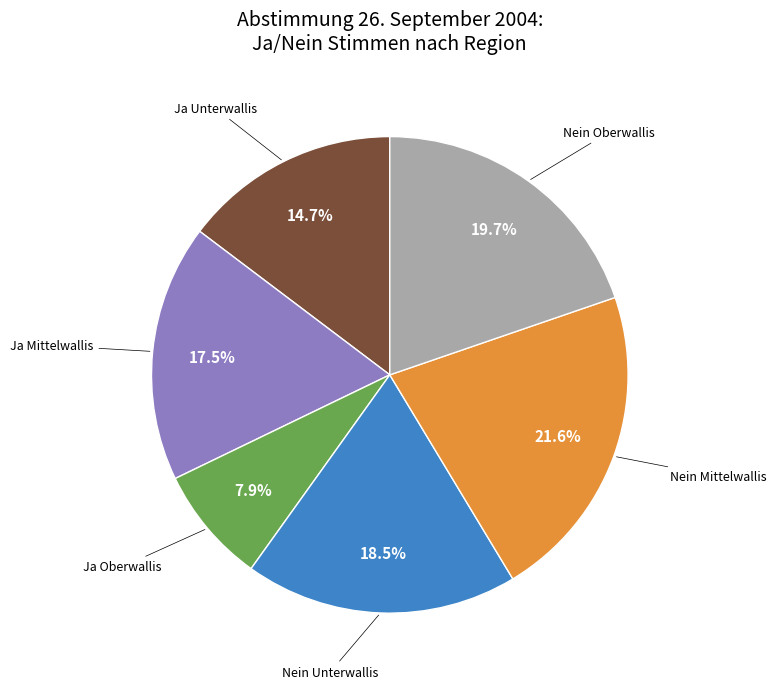

To the nearest percent, what is the average slice percentage?

17%